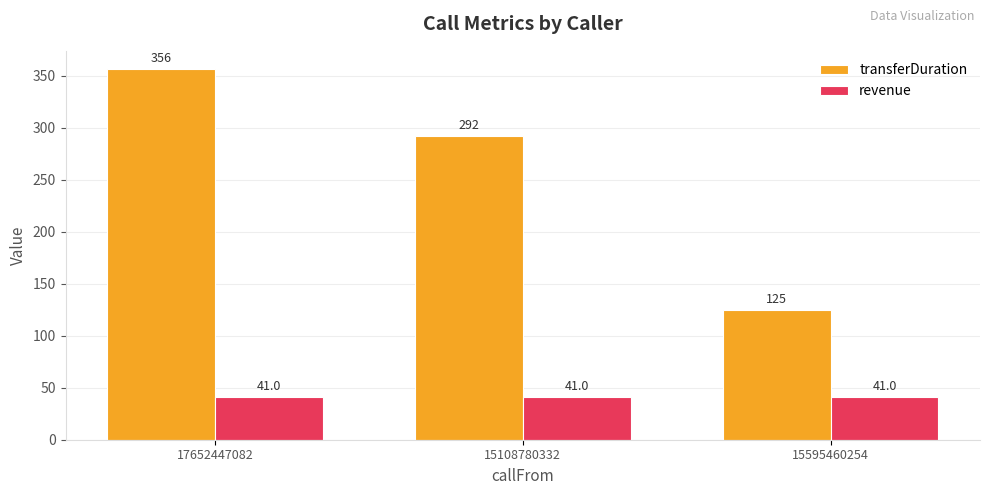

Reading left to right, extract all data points from this chart.

transferDuration: 356	292	125
revenue: 41	41	41